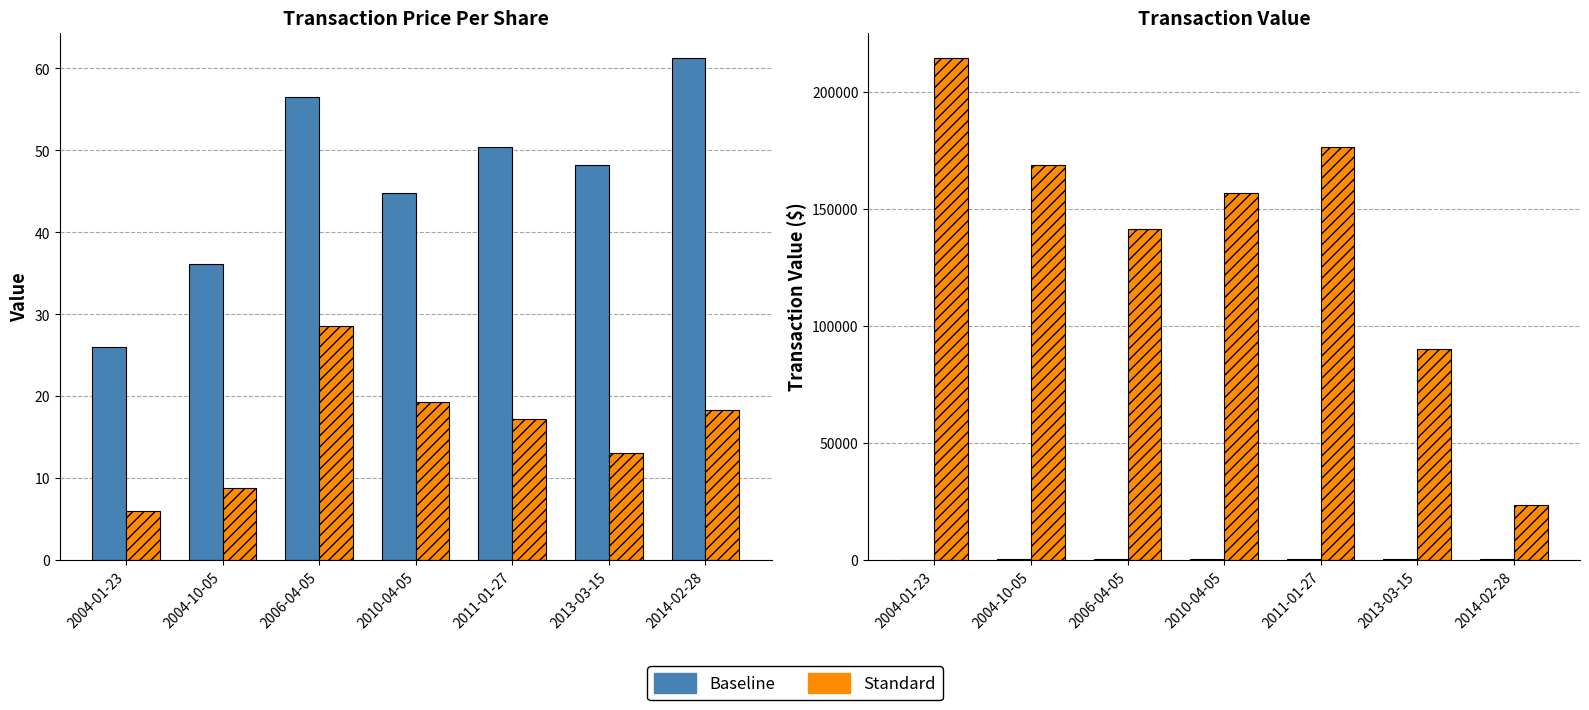

What is the label of the 2nd bar from the left?

2004-10-05